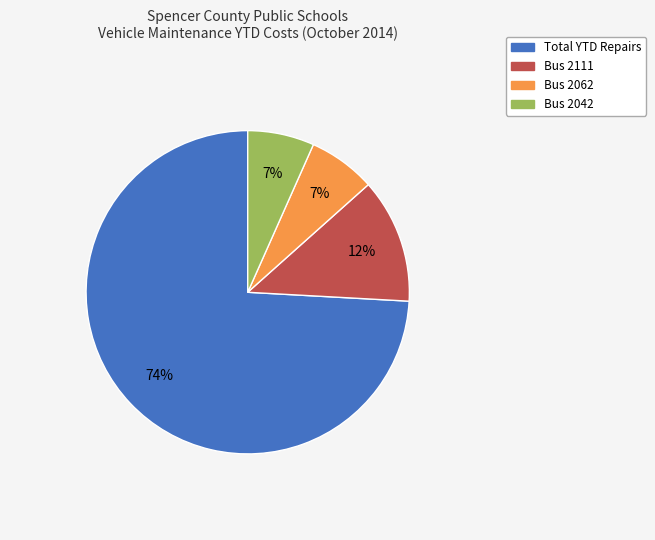

Is there any slice that represents more than half of the pie?

Yes